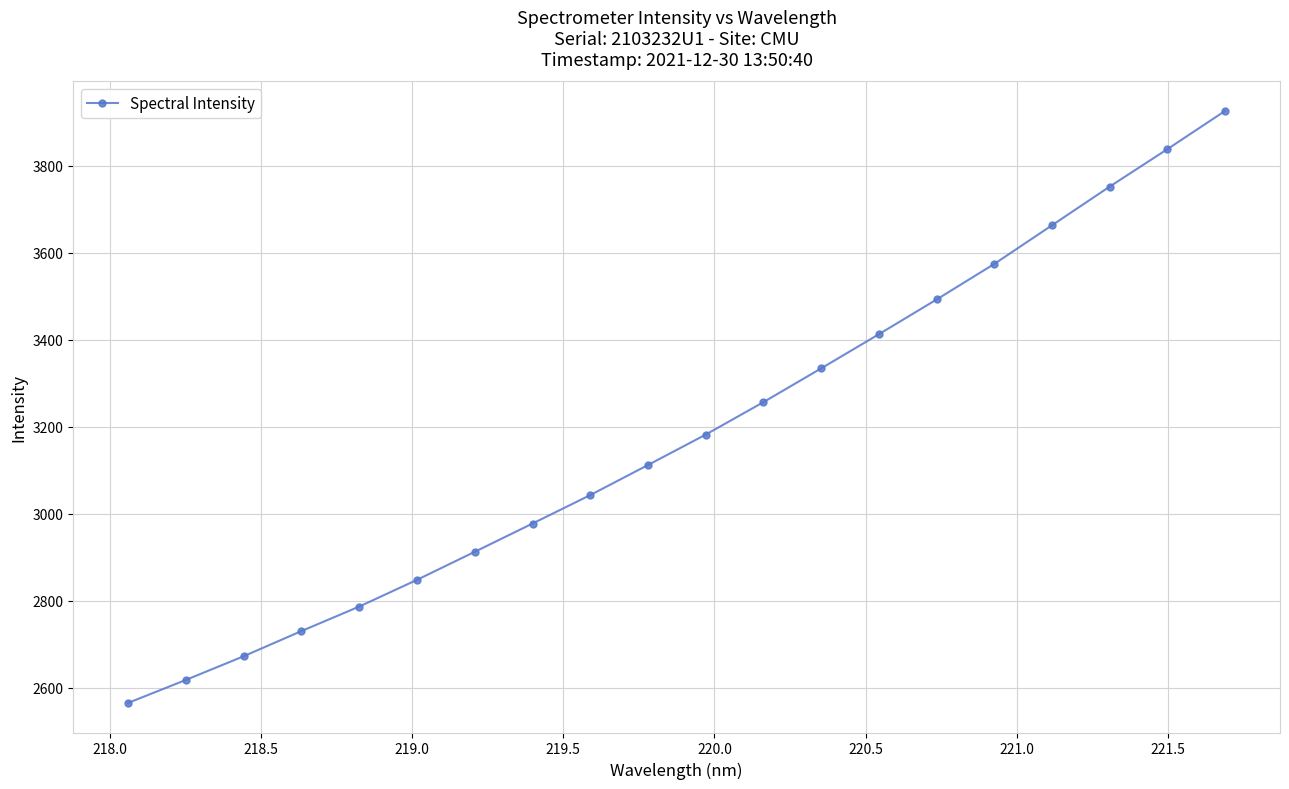

How many data points are above 3182?

10